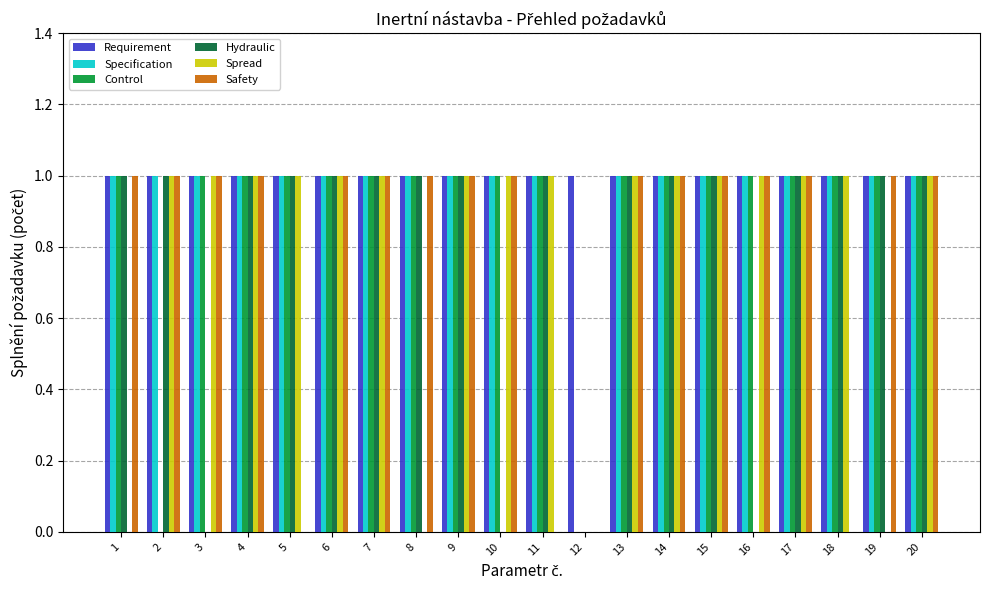

What are all the series names shown in the legend?

Requirement, Specification, Control, Hydraulic, Spread, Safety